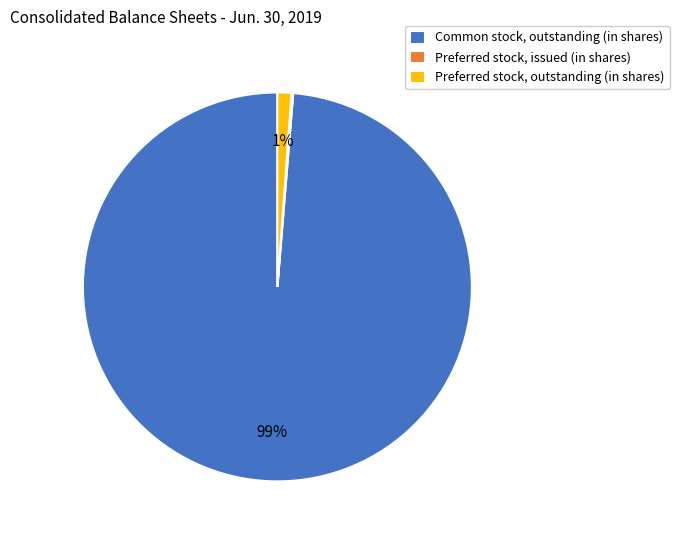

Is it true that Common stock, outstanding (in shares) is 99% of the pie?

True